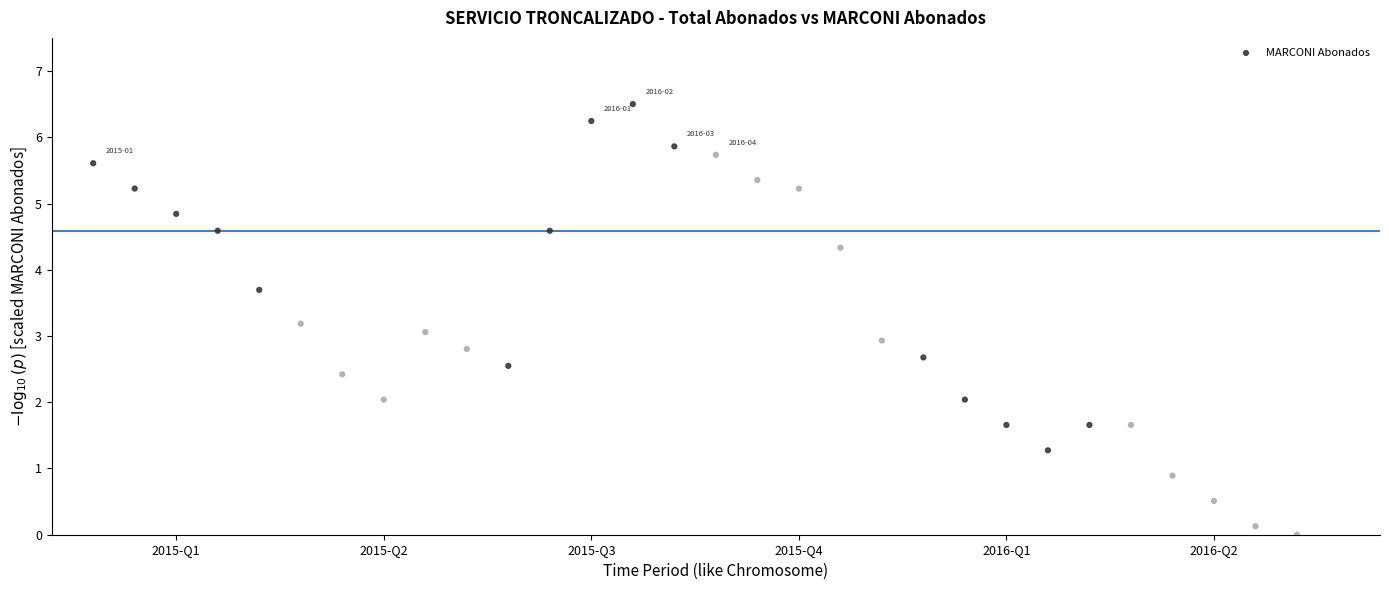

What is the range of Y values (max minus min)?

6.5